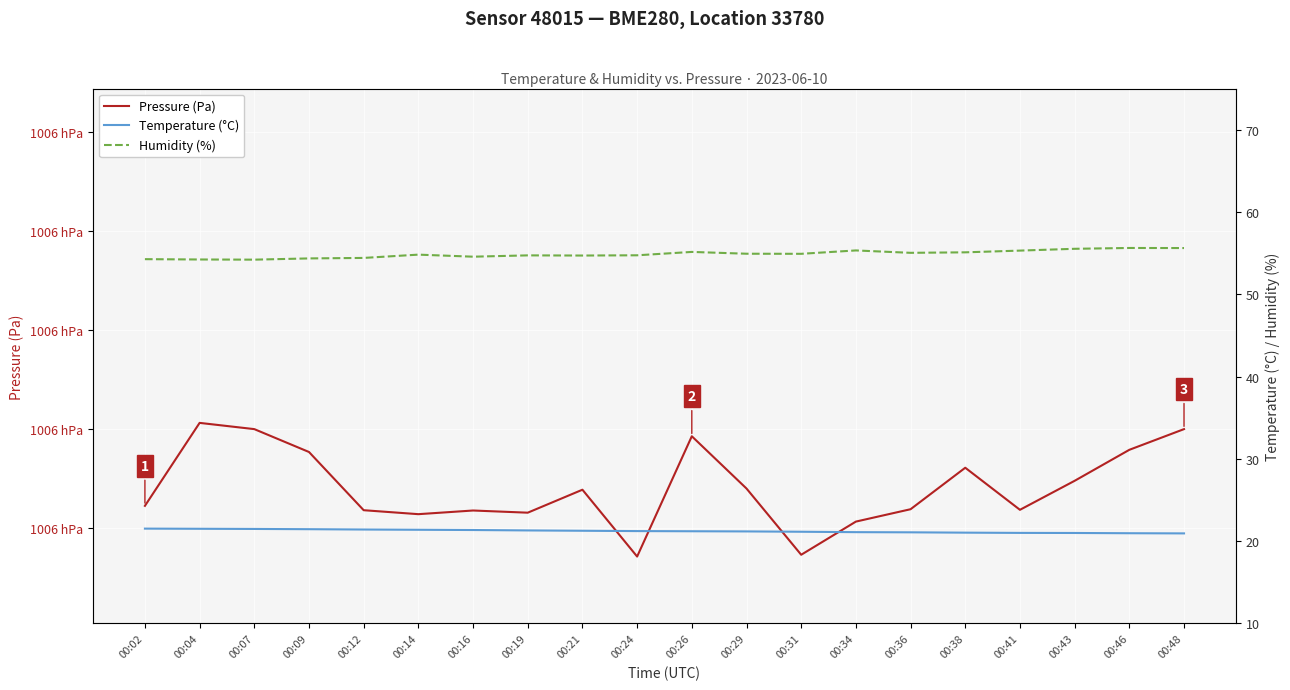

What is the spread (max minus min) of values at 00:04?

100539.2